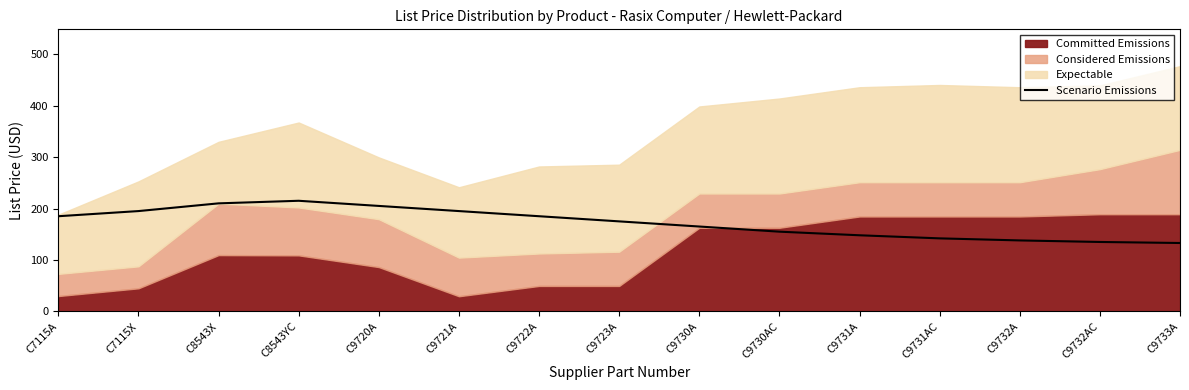

How many lines are shown in the chart?

1